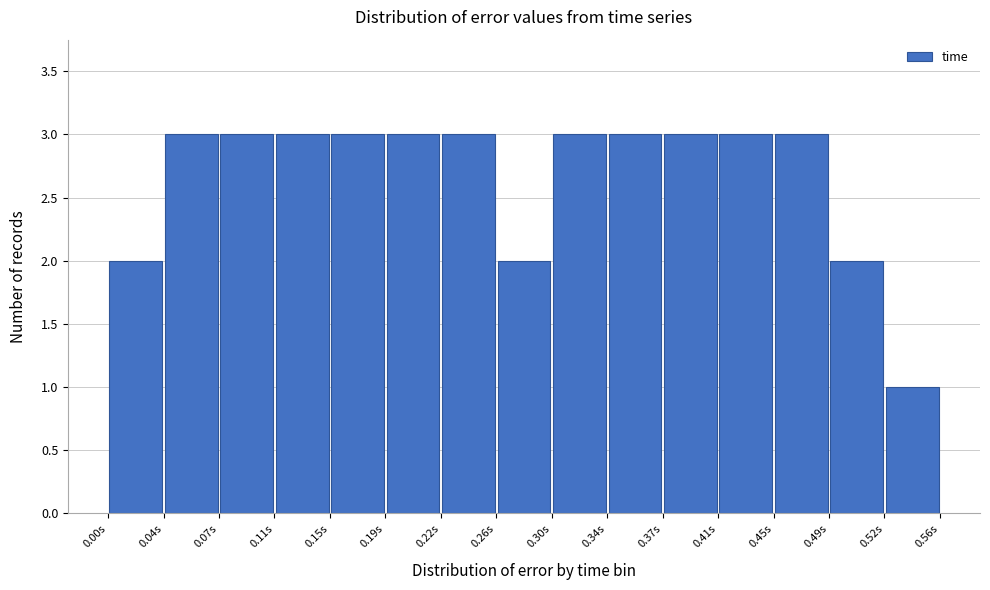

Reading left to right, transcribe this chart: for each bar, give the range it covers on the x-axis and its height. Neither the bar edges nor the heights are printed on the chart, so give them approximately, as read against the axes.

0.000 to 0.035: 2
0.035 to 0.075: 3
0.075 to 0.110: 3
0.110 to 0.150: 3
0.150 to 0.185: 3
0.185 to 0.225: 3
0.225 to 0.260: 3
0.260 to 0.300: 2
0.300 to 0.335: 3
0.335 to 0.375: 3
0.375 to 0.410: 3
0.410 to 0.450: 3
0.450 to 0.485: 3
0.485 to 0.525: 2
0.525 to 0.560: 1